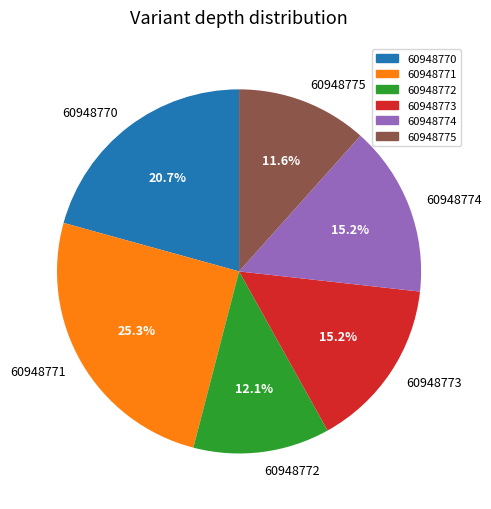

Does 60948771 represent more than half of the total?

No